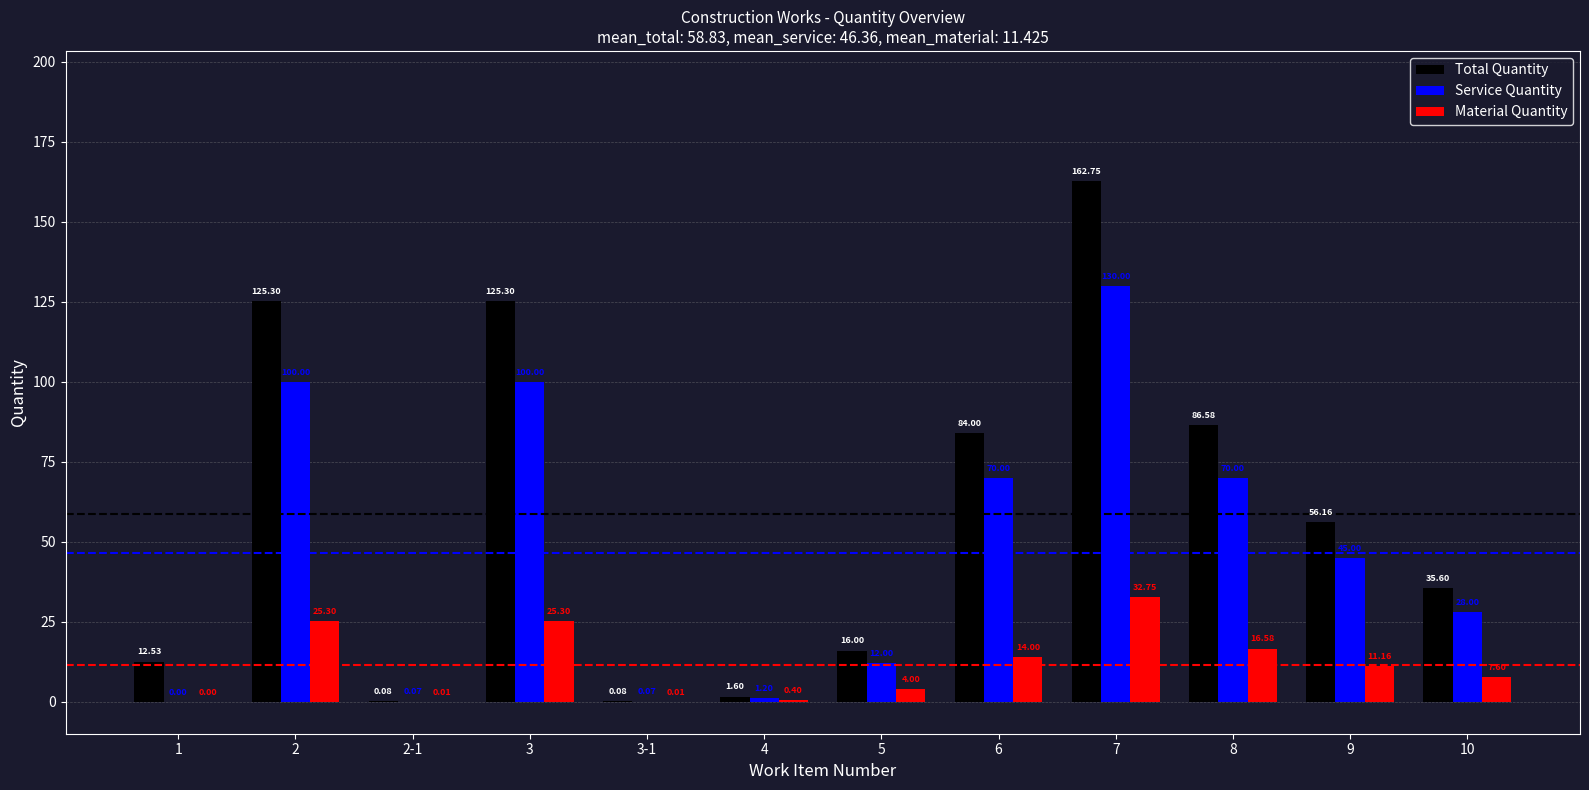

Which series changed the most between 7 and 10?

Total Quantity